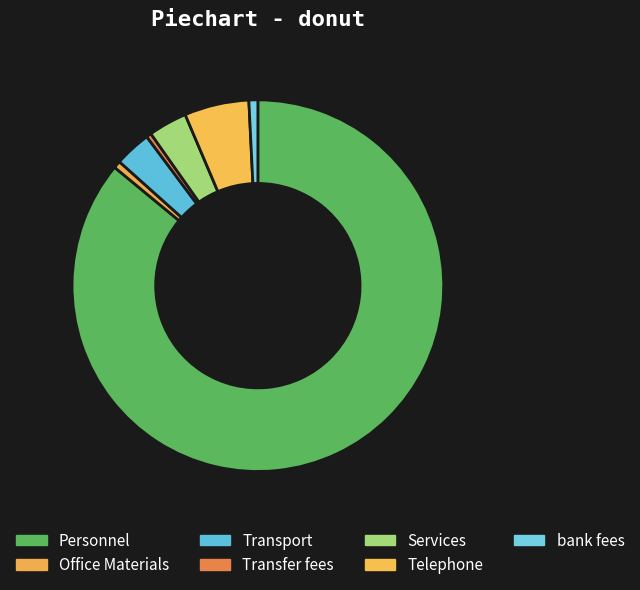

True or false: Office Materials accounts for 1% of the total.

True